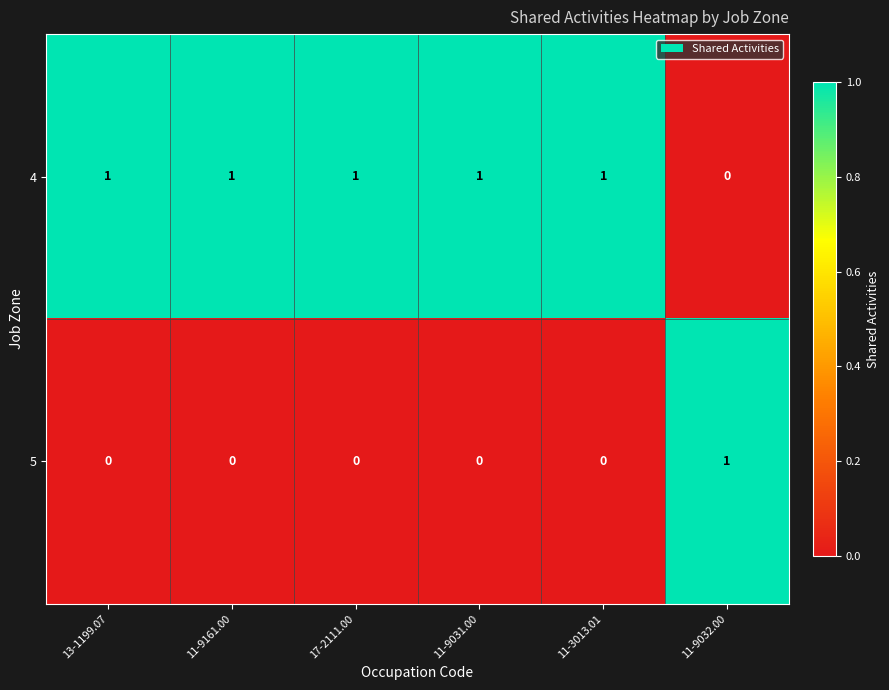

The 4 series shows 1 at 17-2111.00. True or false?

True